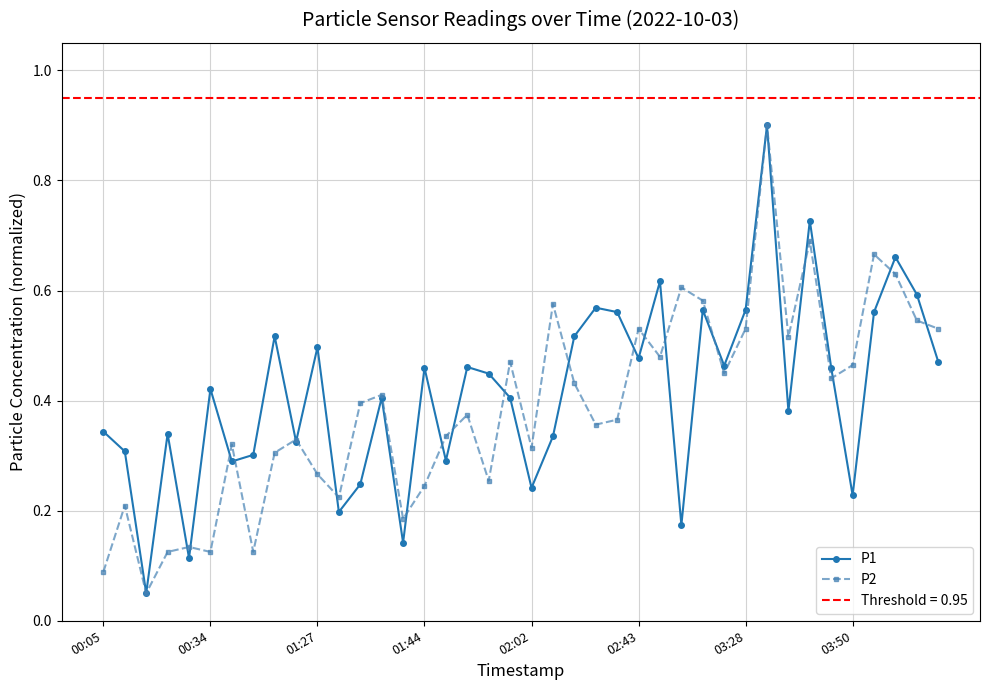

Does the chart have visible grid lines?

Yes